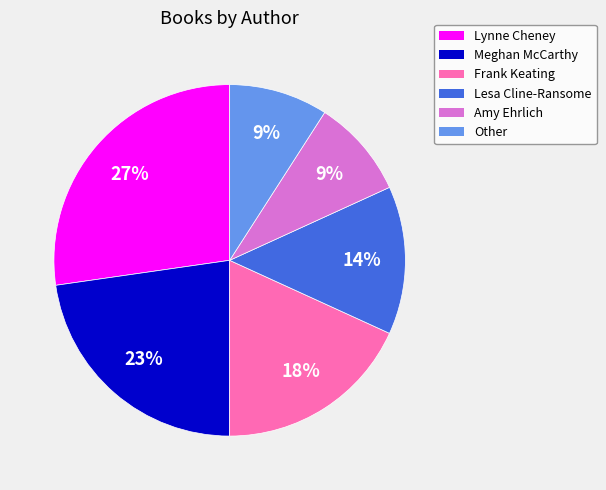

What is the ratio of the value at Amy Ehrlich to the value at Meghan McCarthy?

0.4